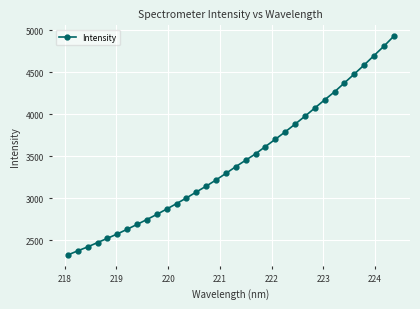

What is the difference between the second highest and minimum values?

2485.4